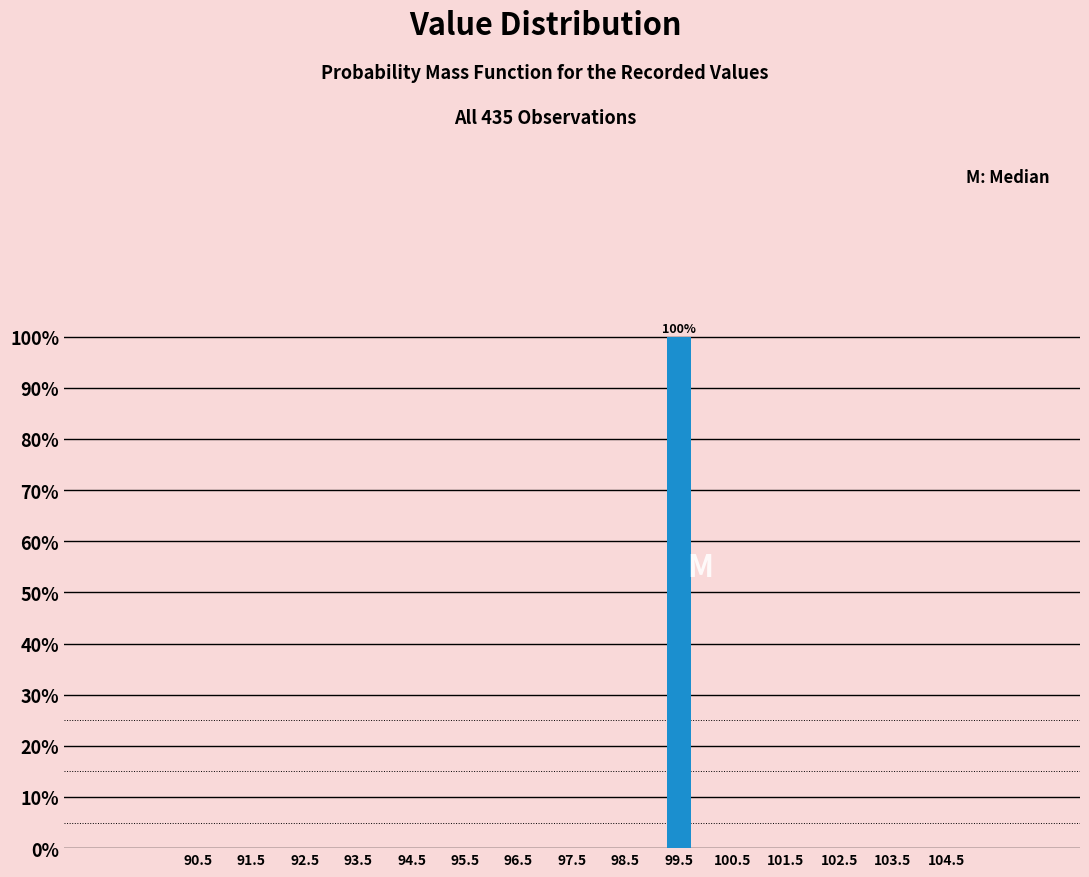

Over which range of the x-axis is the bar tallest?

99 to 100